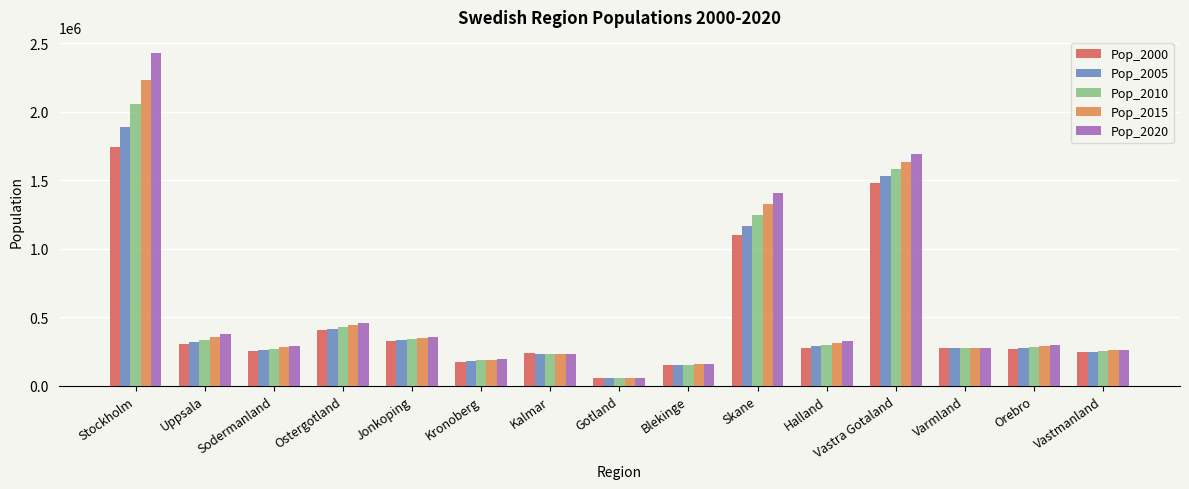

What is the greatest value displayed?

2426248.6